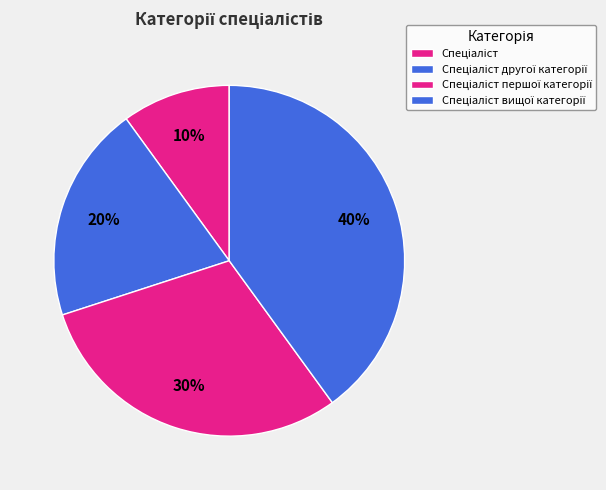

How many segments does this pie chart have?

4